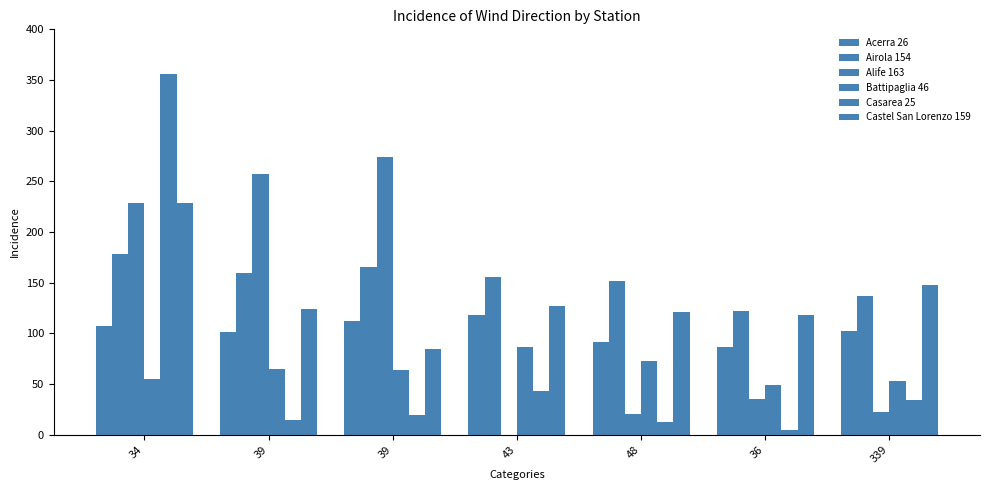

Where does the Acerra 26 series first go above 102?

34